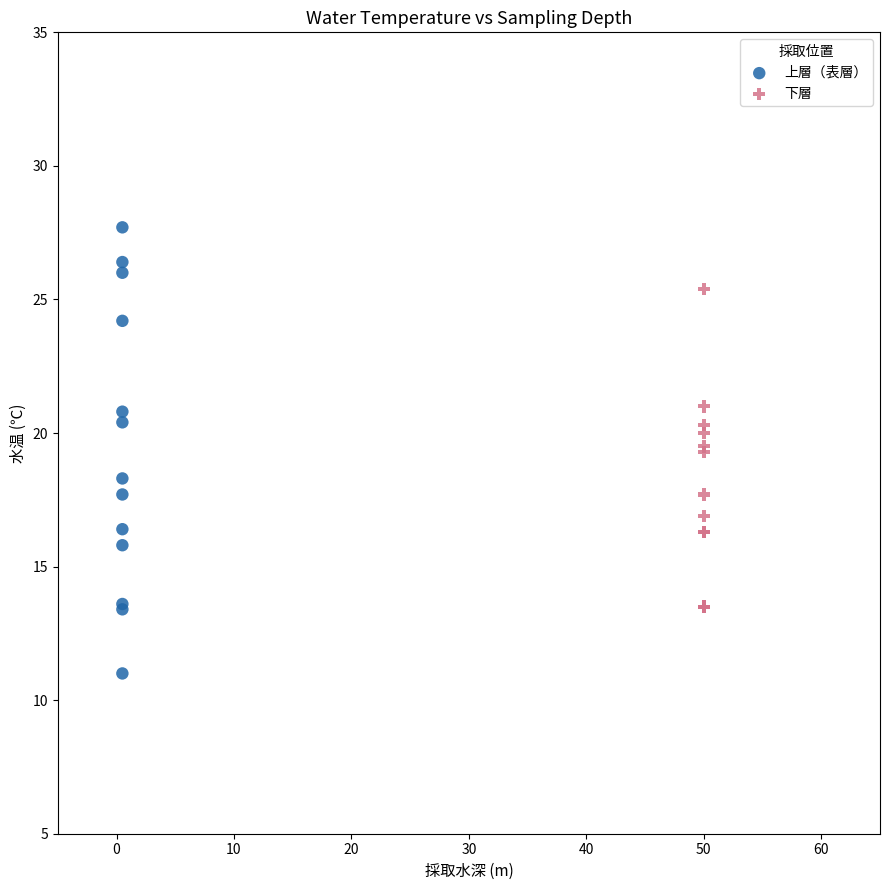

What are all the series names shown in the legend?

上層（表層）, 下層